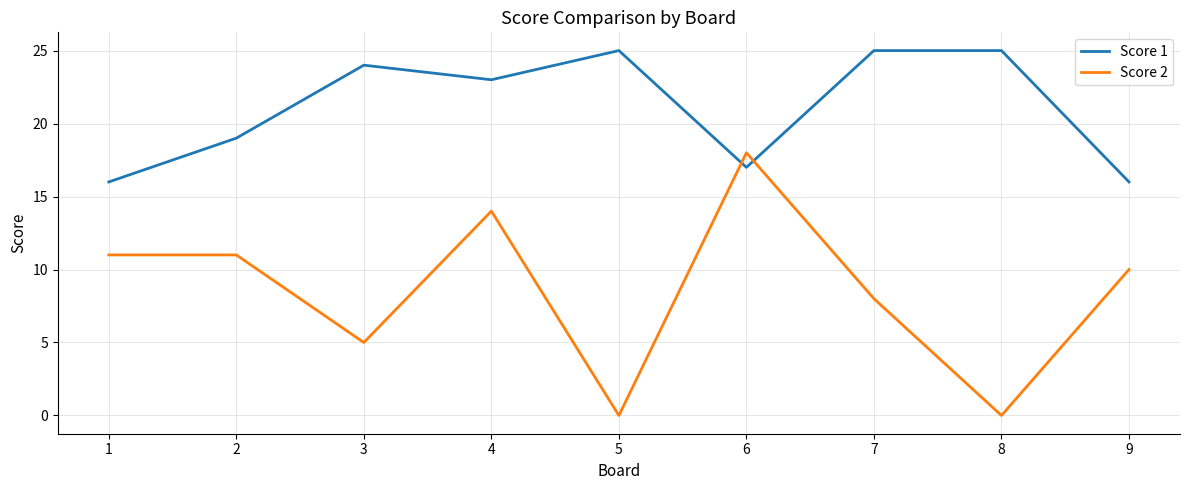

What is the sum of the Score 1 values at 9 and 5?

41